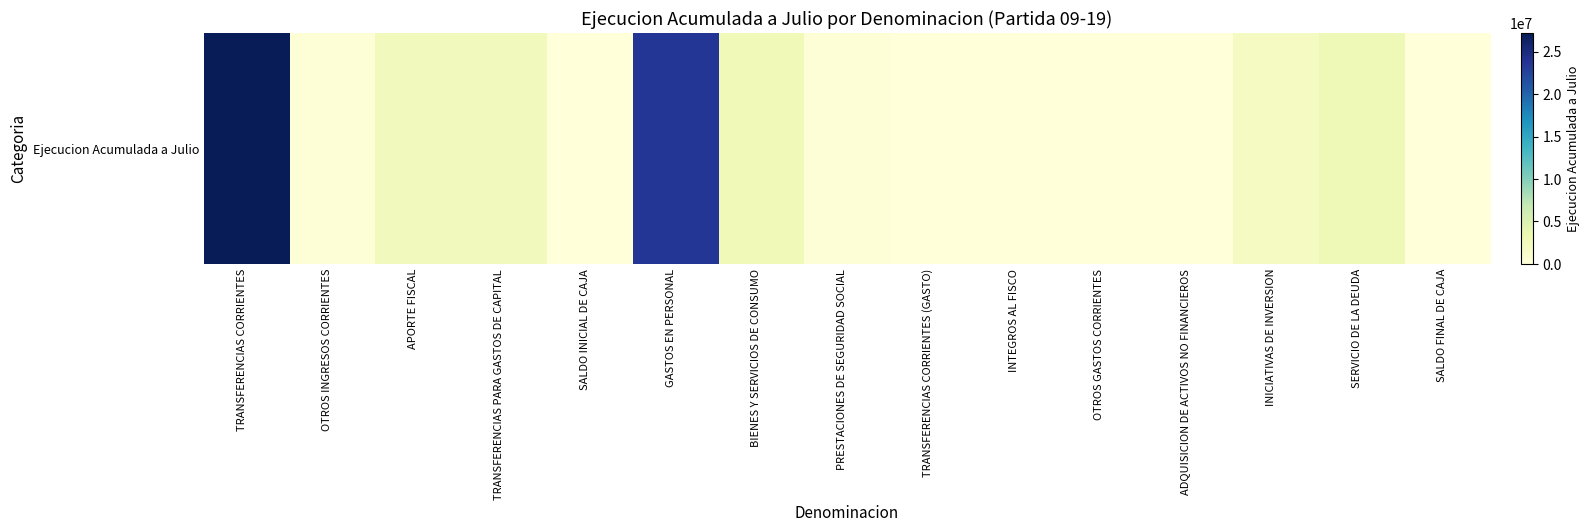

Reading right to left, extract all data points from this chart.

0	2946001	2085117	79300	70429	56982	0	403410	2798262	23536614	0	2523778	2451146	310624	27192464